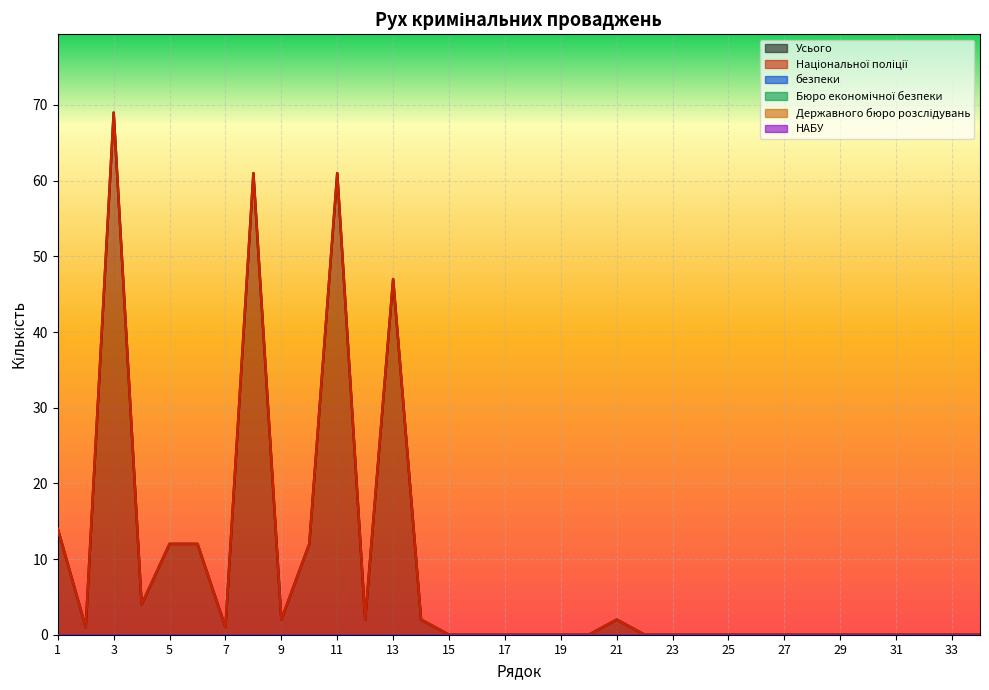

True or false: Державного бюро розслідувань has a value of 0 at 14.

True